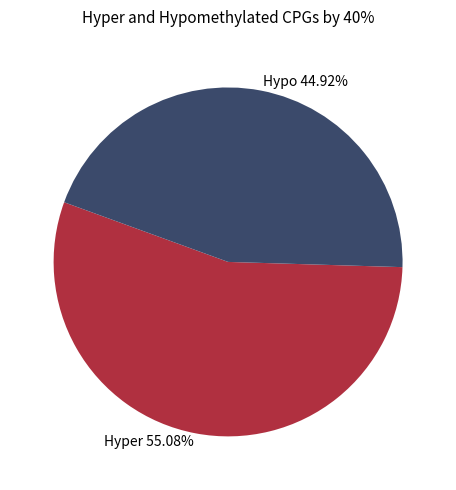

What is the ratio of the value at Hypo 44.92% to the value at Hyper 55.08%?

0.8